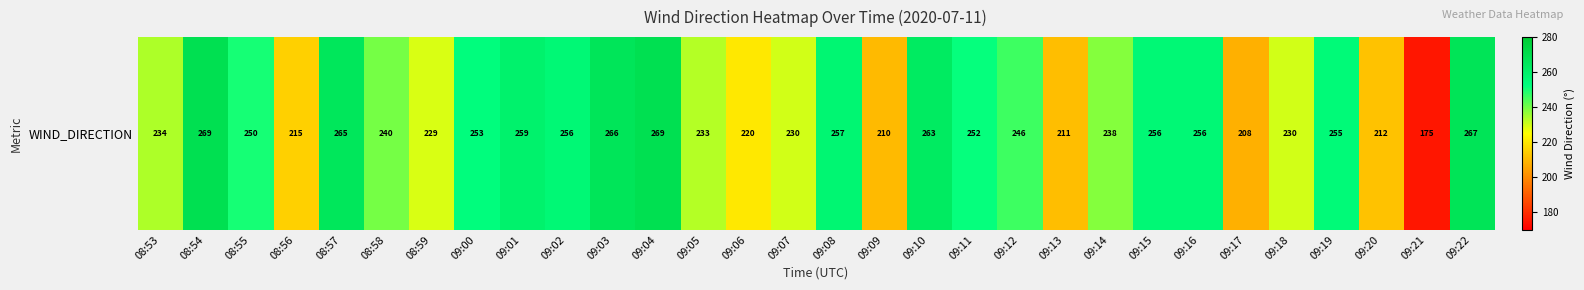

Which has a higher value, 09:00 or 09:14?

09:00